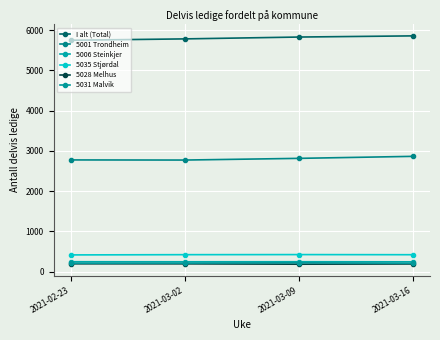

How many 5031 Malvik values are between 207 and 217?

3